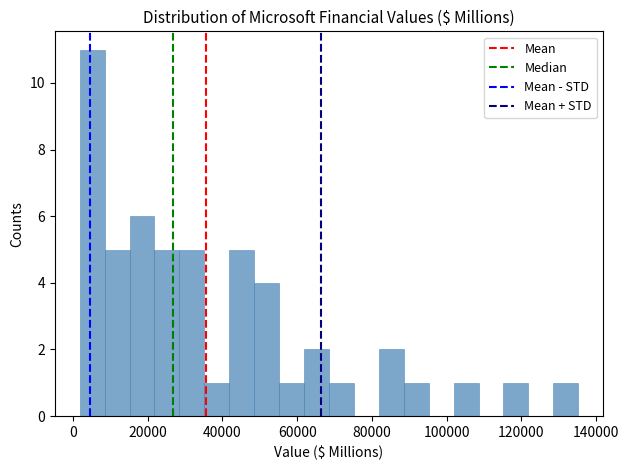

Around what value on the x-axis is the tallest bar? Give the approximate position of its centre, as read against the axis.

6000